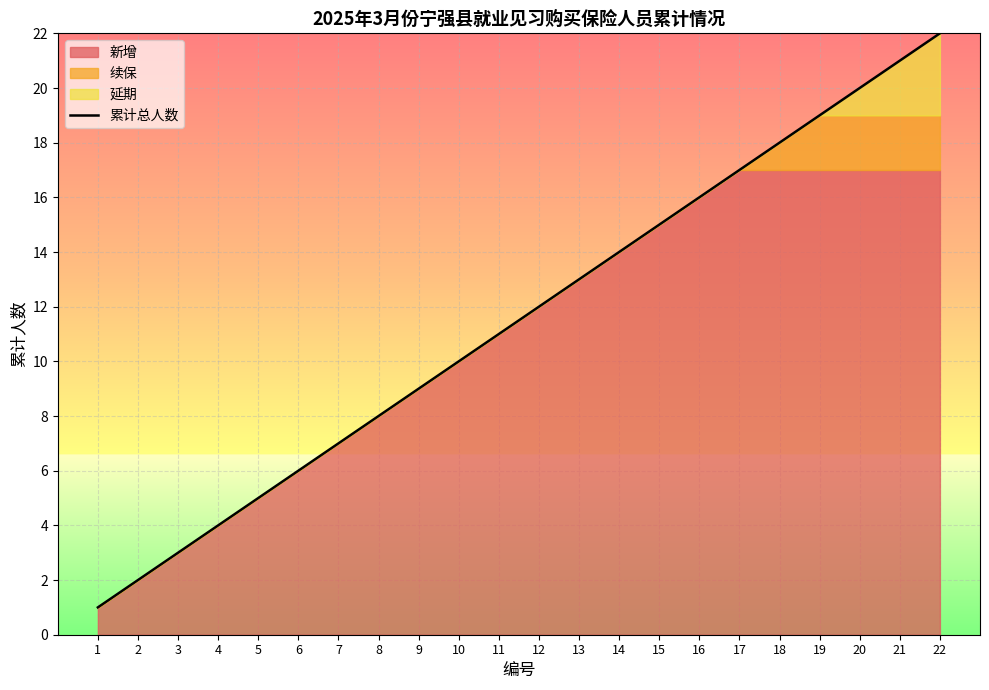

What is the average value?

12